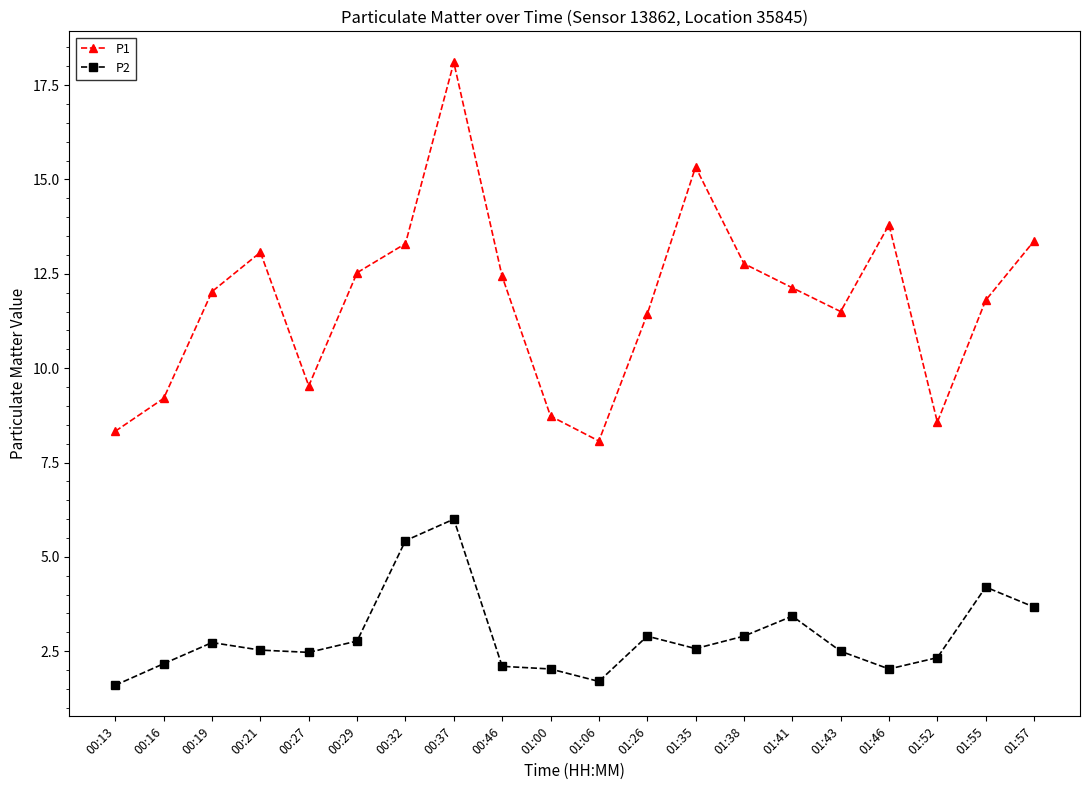

Does the chart have visible grid lines?

No